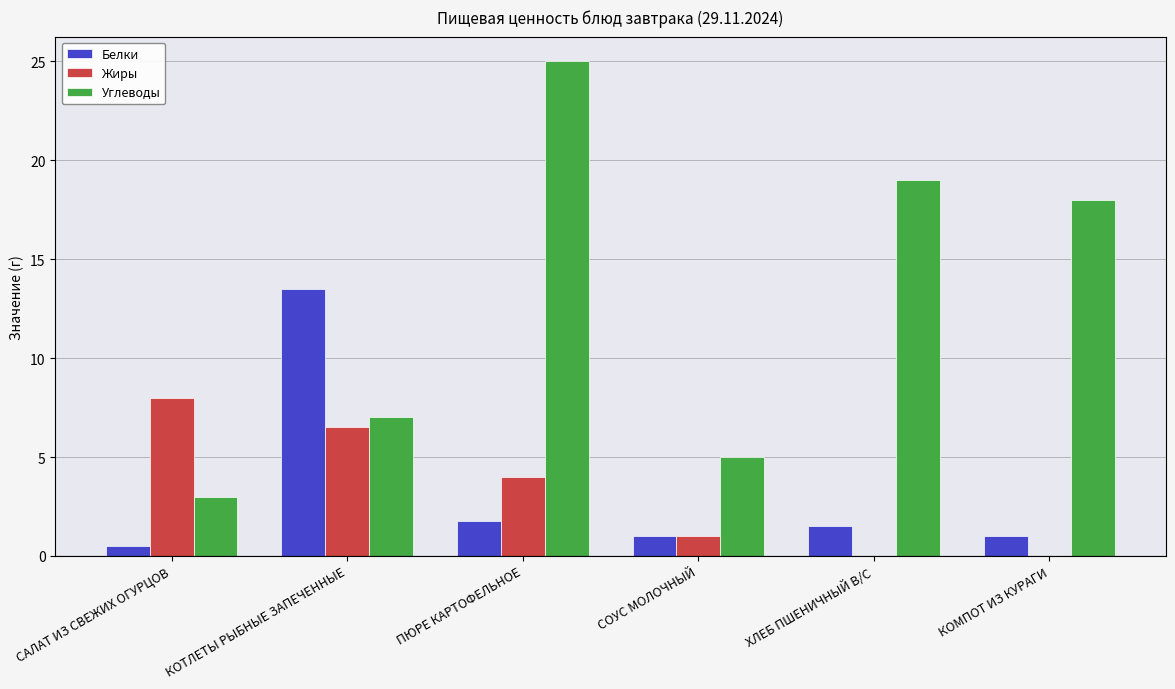

What is the sum of the Жиры values at ПЮРЕ КАРТОФЕЛЬНОЕ and САЛАТ ИЗ СВЕЖИХ ОГУРЦОВ?

12.0